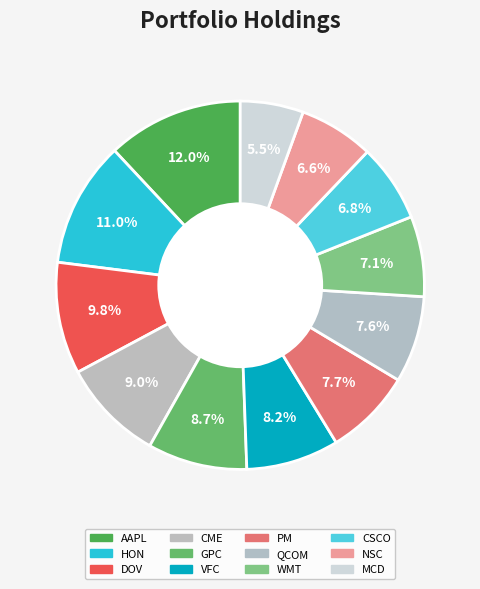

How many slices are in this pie chart?

12